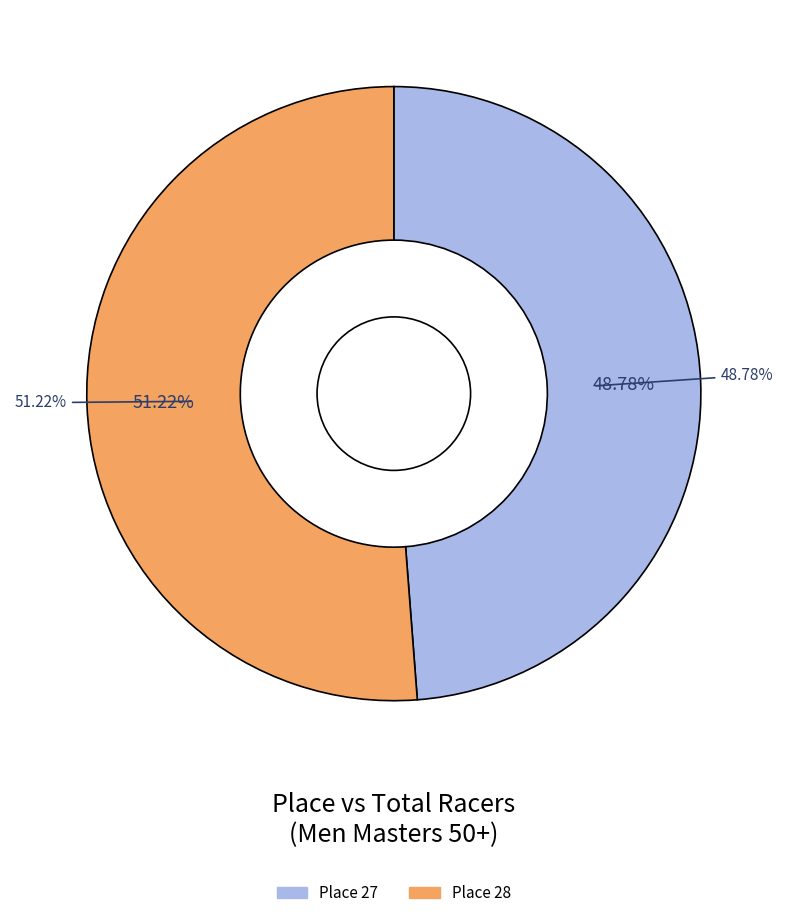

To the nearest percent, what percentage of the pie is Place 28?

51%